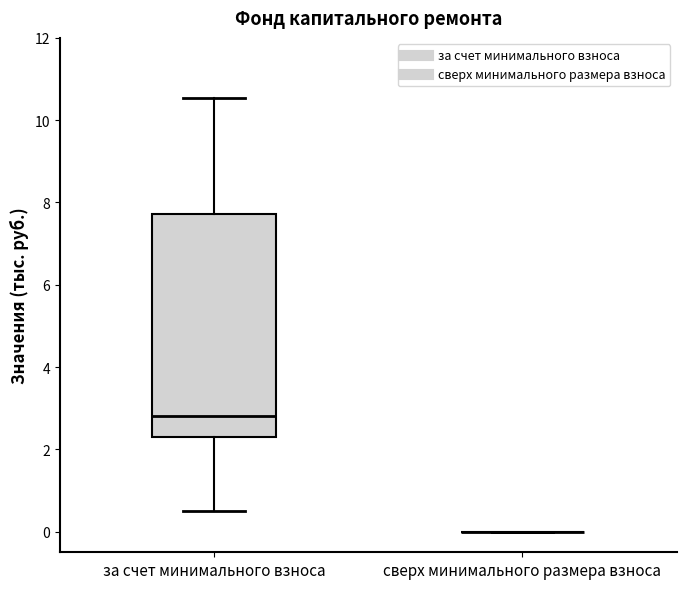

Reading left to right, transcribe this box plot: for each box, give where its median line is, the range the box spans, and where its two whiskers end, as read against the y-axis. The values are not printed on the chart, so give them approximately, as read against the axis.

за счет минимального взноса: median 2.8, box 2.4 to 7.8, whiskers 0.6 to 10.6
сверх минимального размера взноса: box collapsed to a line at 0.0, whiskers 0.0 to 0.0